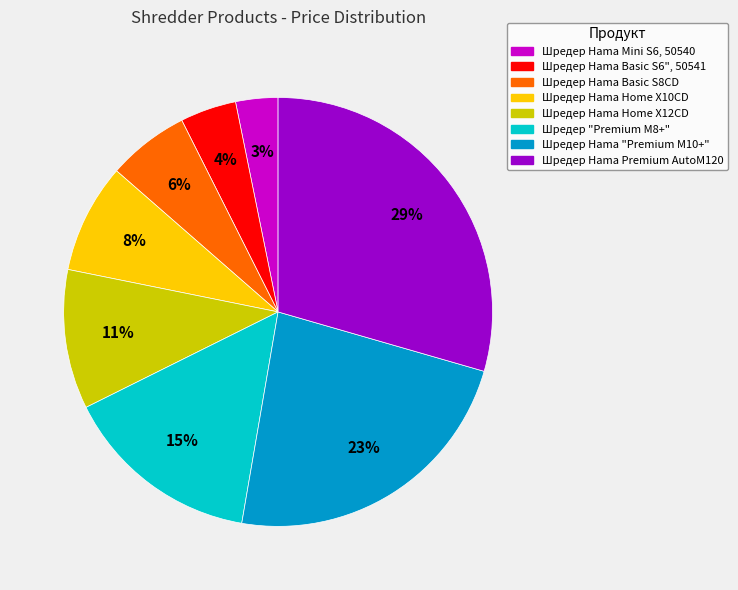

Is Шредер Hama Mini S6, 50540 the majority of the pie?

No